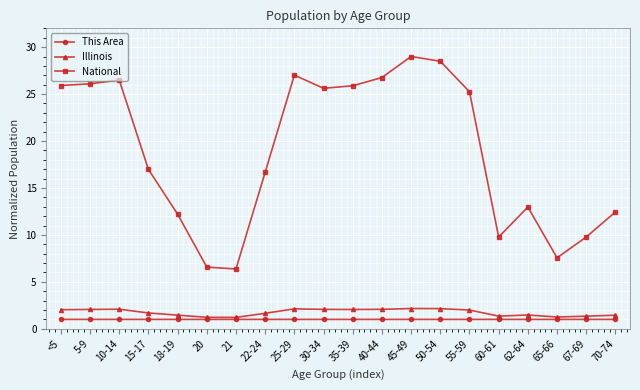

What is the spread (max minus min) of values at 55-59?

24.2